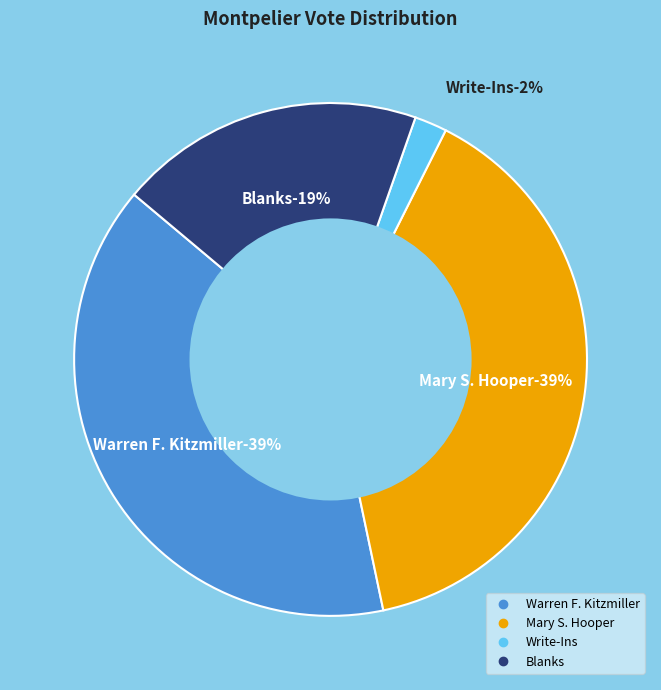

The Write-Ins slice represents 2% of the pie. True or false?

True